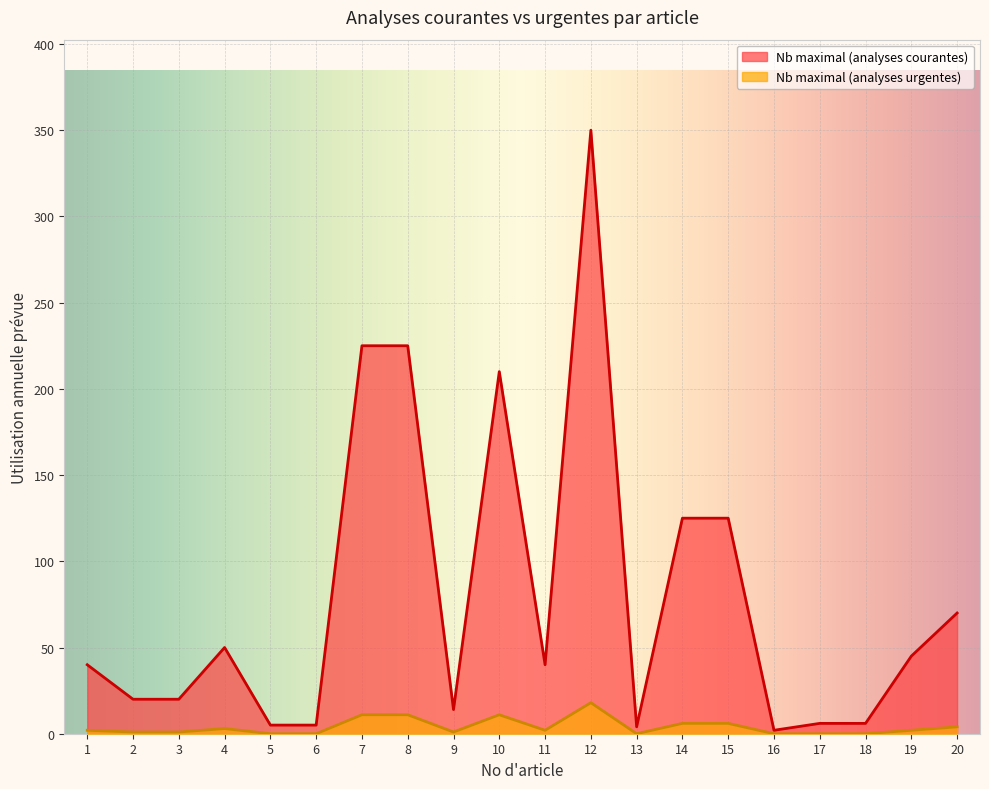

Which series has the largest range (max minus min)?

Nb maximal (analyses courantes)